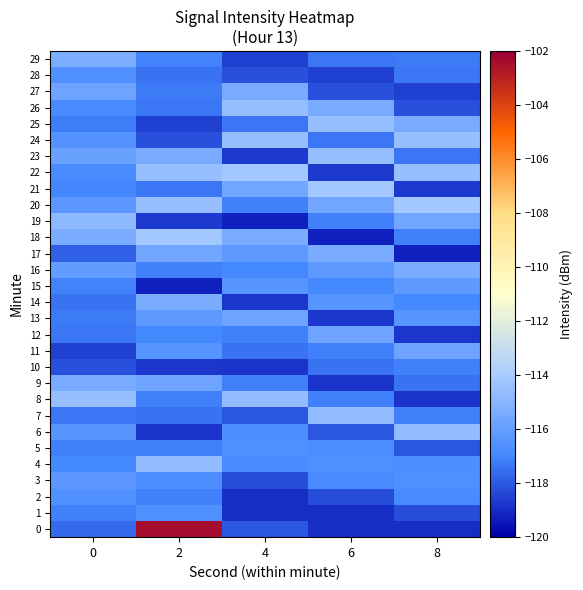

Which has a higher value, 8 or 6?

8